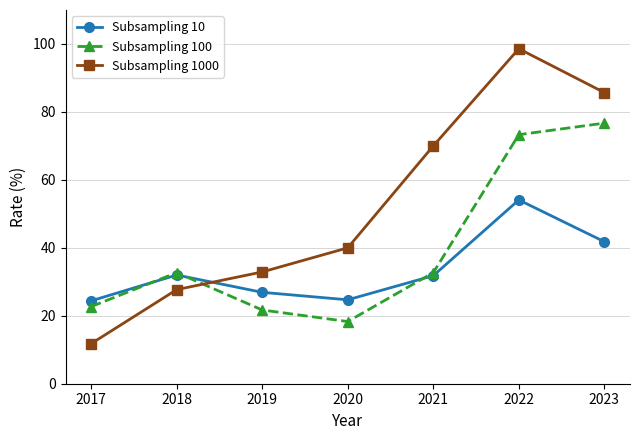

How many categories are shown in the chart?

7